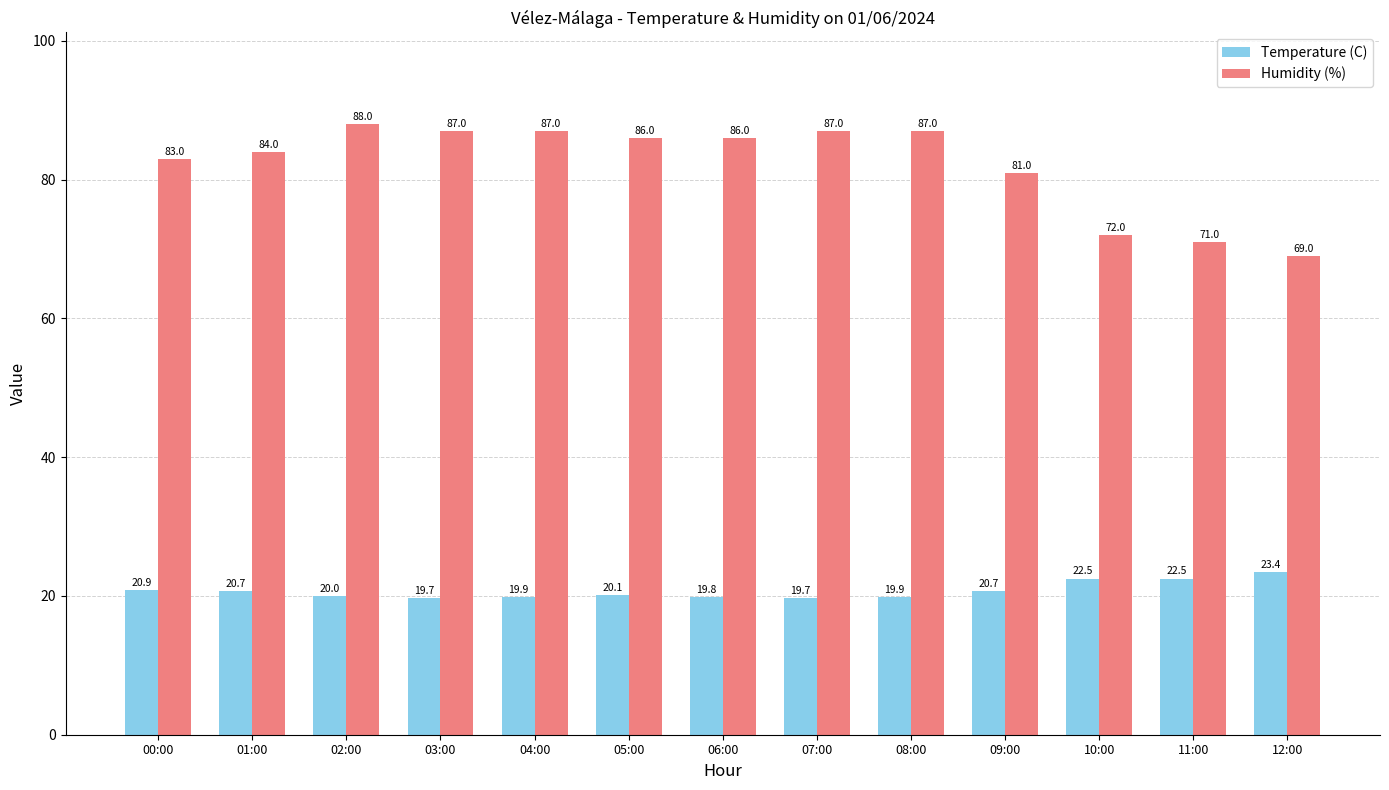

At how many categories does at least one series exceed 85?

7